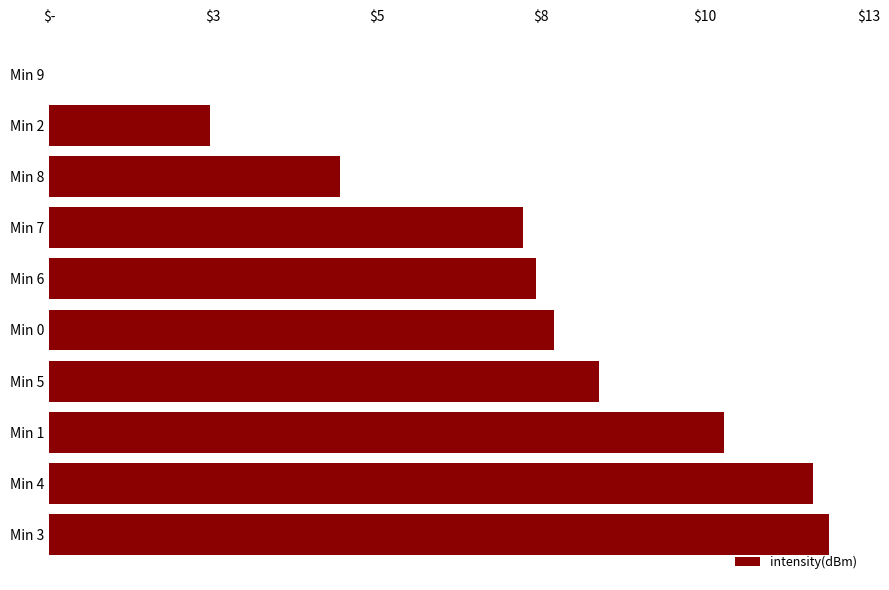

Which label corresponds to the largest value in the chart?

Min 3